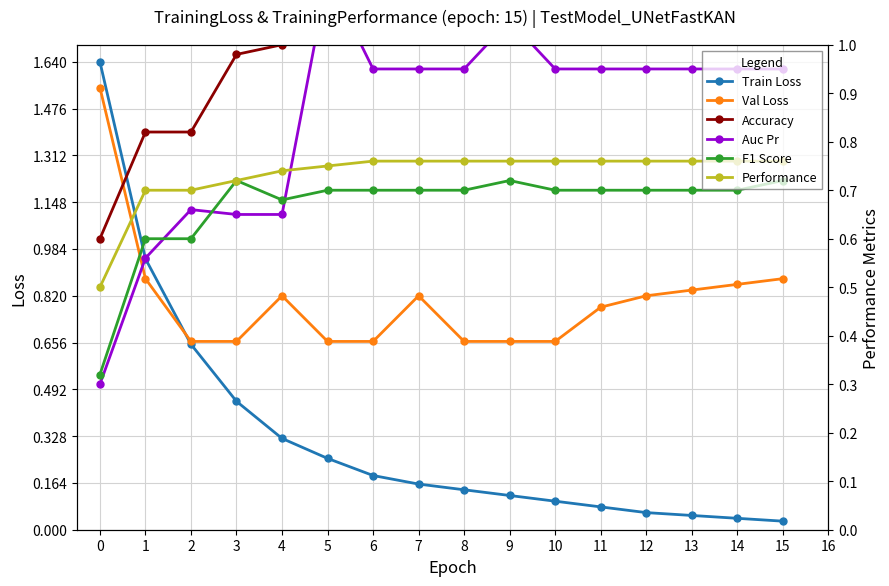

What is the maximum value for F1 Score?

0.7